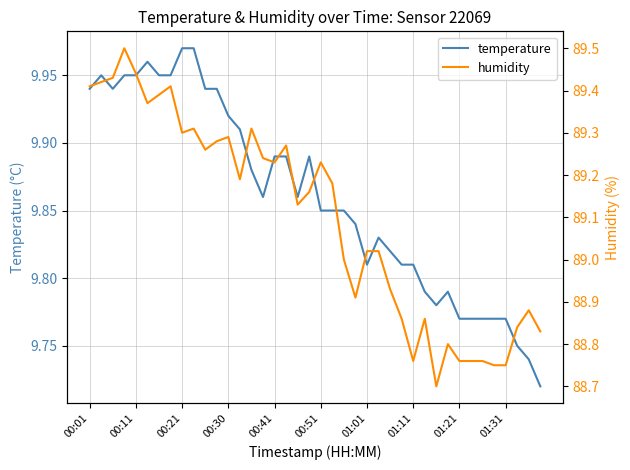

Which series has the largest total across all categories?

humidity